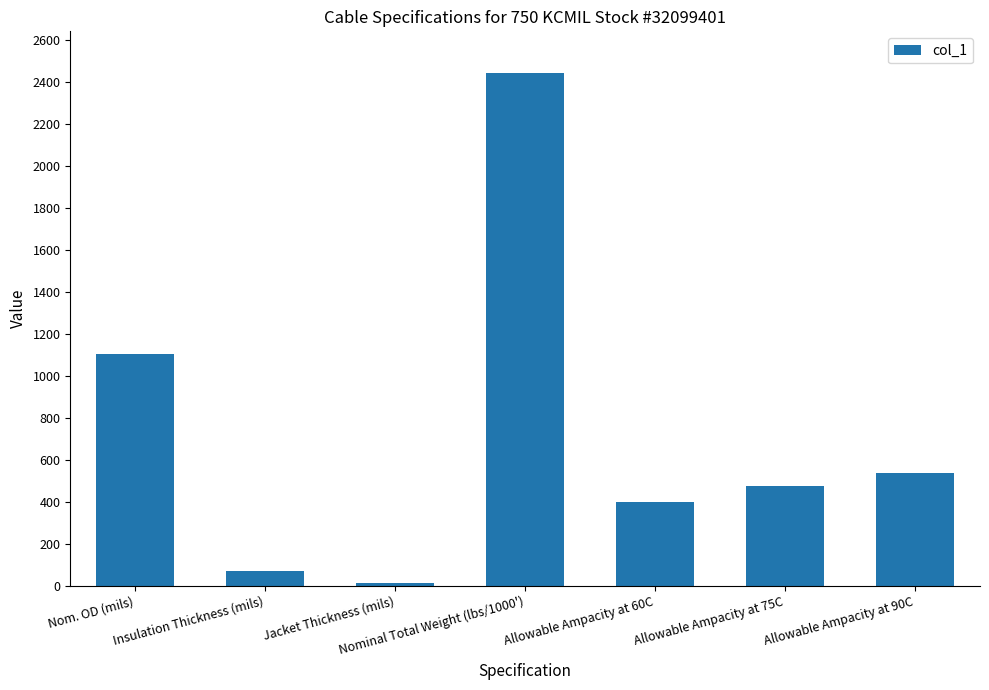

How many series are shown in this chart?

1